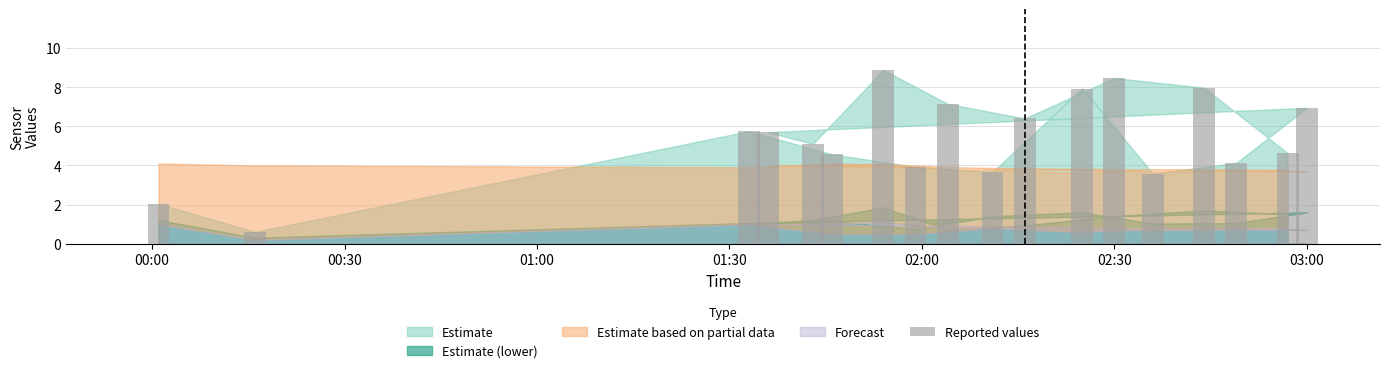

What is the difference between the maximum and minimum values?

8.3